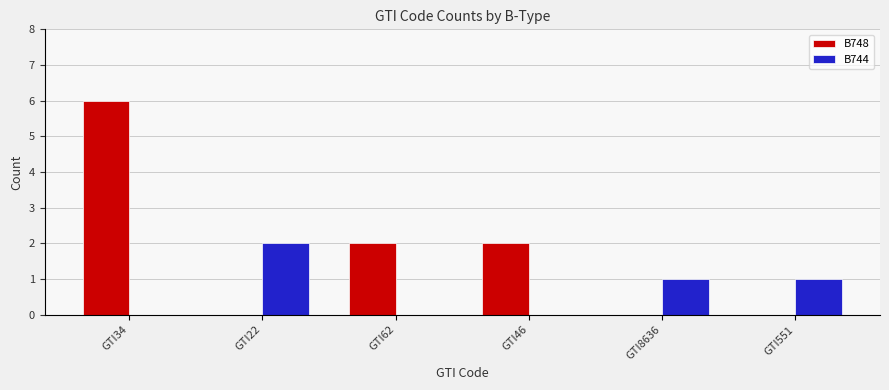

What are all the series names shown in the legend?

B748, B744